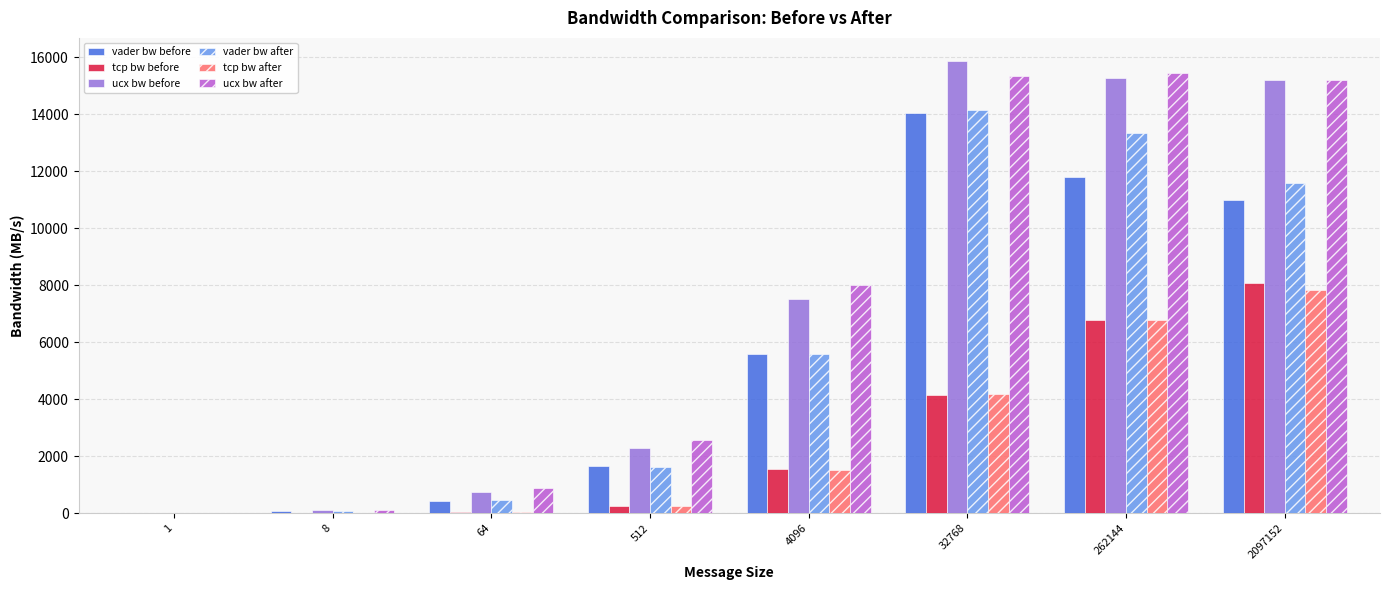

The ucx bw after series shows 7646.8 at 262144. True or false?

False